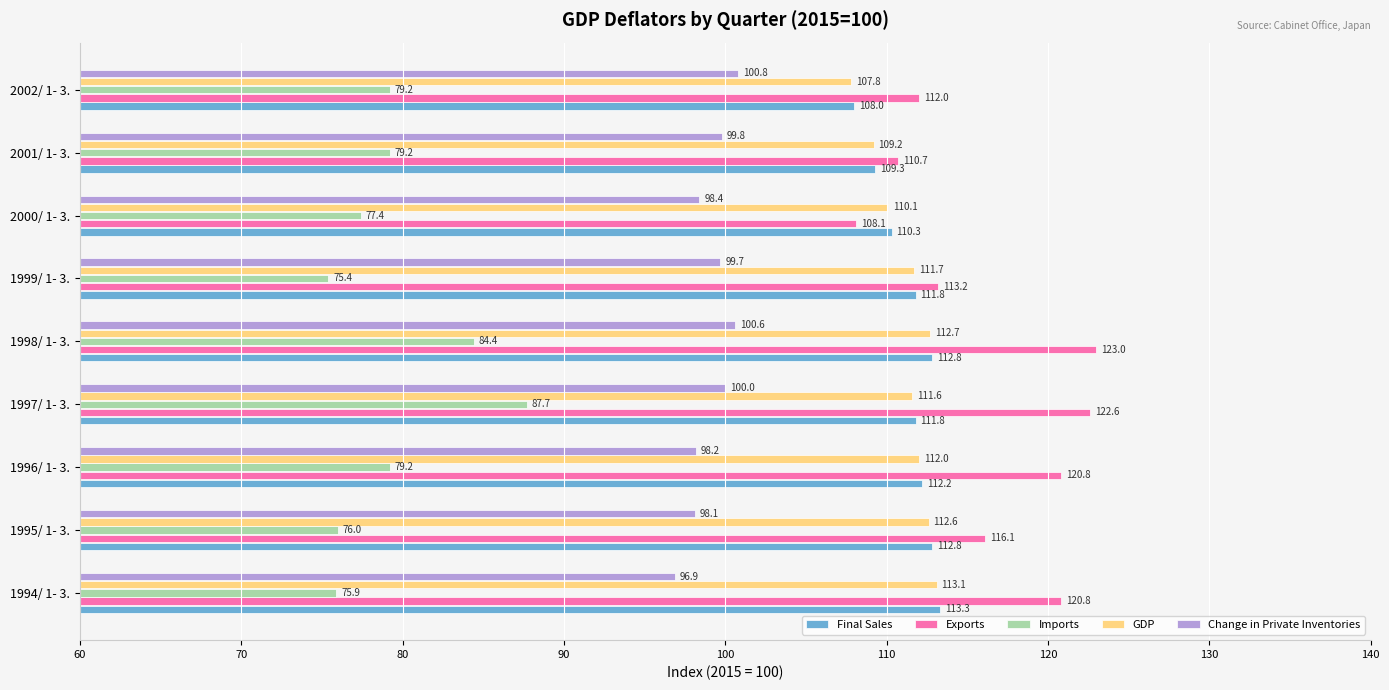

How many data points in Change in Private Inventories are less than 99?

4